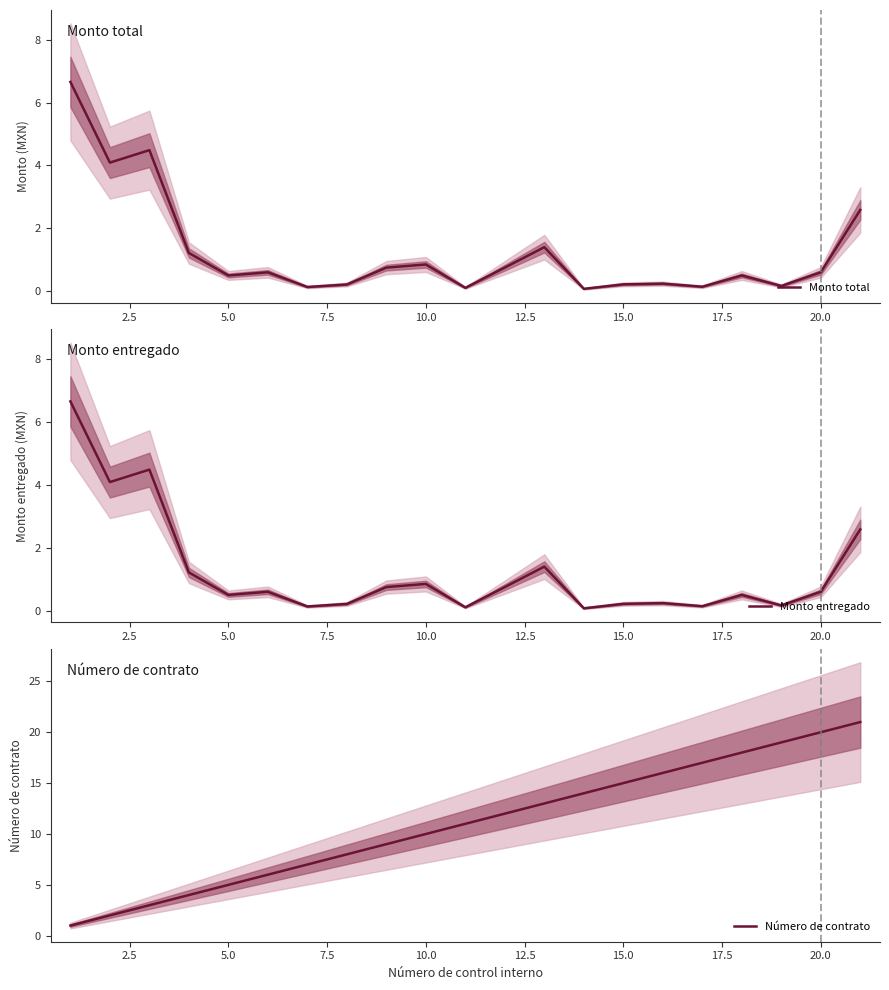

In Monto entregado, how many points are higher than both neighbors (excluding endpoints)?

6